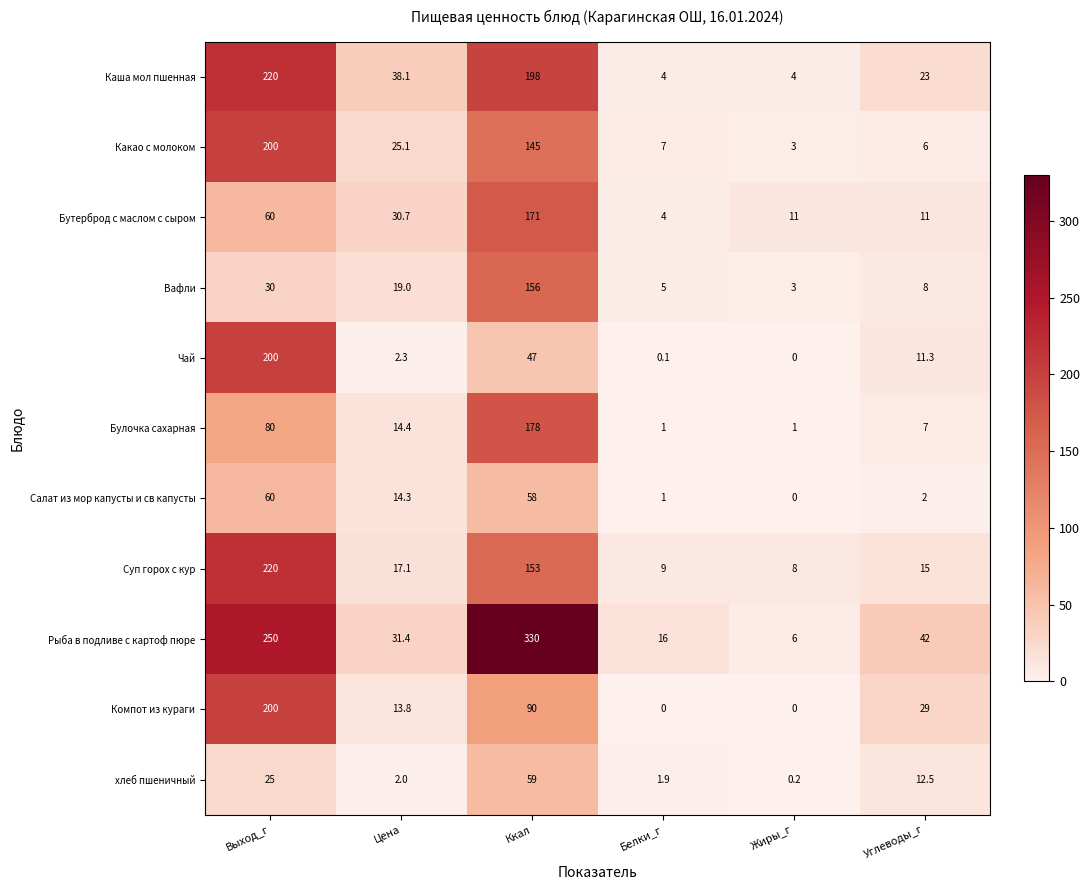

At which label does Суп горох с кур reach its minimum?

Жиры_г